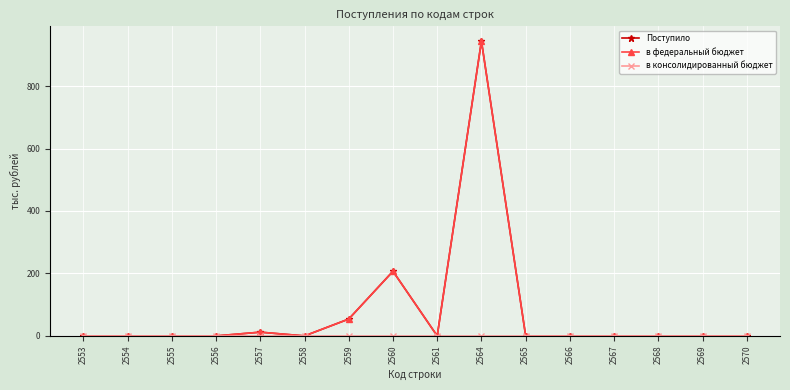

Is this an area chart (filled region under the line)?

No